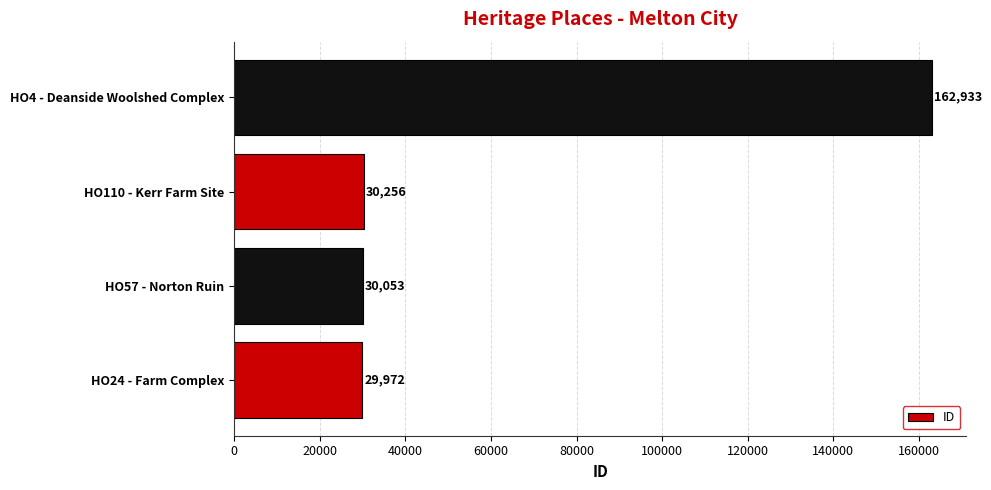

What is the ratio of the value at HO24 - Farm Complex to the value at HO57 - Norton Ruin?

1.0